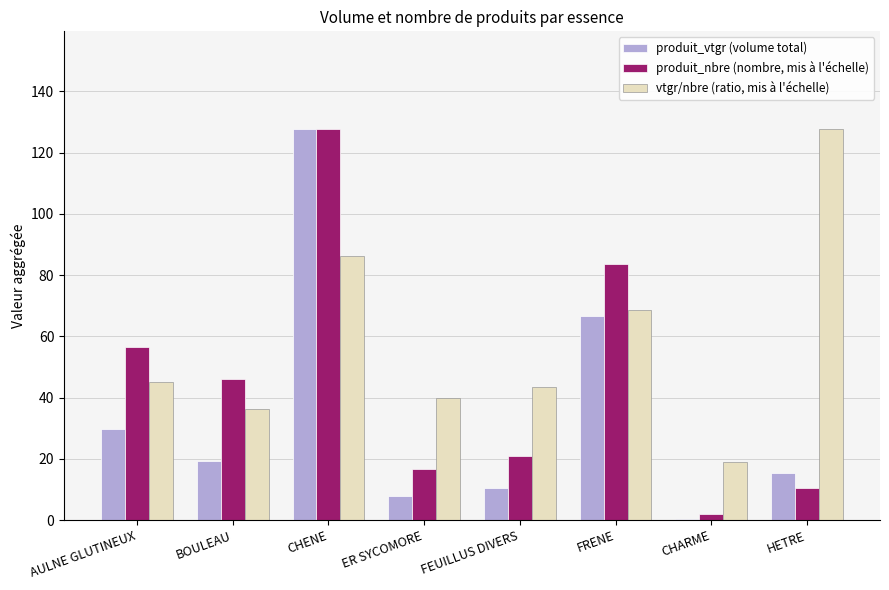

Reading left to right, extract all data points from this chart.

produit_vtgr (volume total): AULNE GLUTINEUX=29.6	BOULEAU=19.3	CHENE=127.7	ER SYCOMORE=7.7	FEUILLUS DIVERS=10.5	FRENE=66.8	CHARME=0.5	HETRE=15.5
produit_nbre (nombre, mis à l'échelle): AULNE GLUTINEUX=56.5	BOULEAU=46.0	CHENE=127.7	ER SYCOMORE=16.7	FEUILLUS DIVERS=20.9	FRENE=83.7	CHARME=2.1	HETRE=10.5
vtgr/nbre (ratio, mis à l'échelle): AULNE GLUTINEUX=45.2	BOULEAU=36.2	CHENE=86.2	ER SYCOMORE=39.8	FEUILLUS DIVERS=43.4	FRENE=68.8	CHARME=18.9	HETRE=127.7